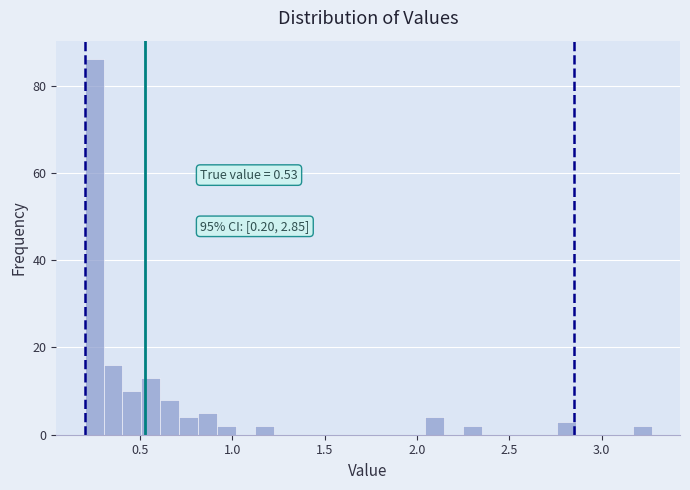

Around what value on the x-axis is the tallest bar? Give the approximate position of its centre, as read against the axis.

0.25